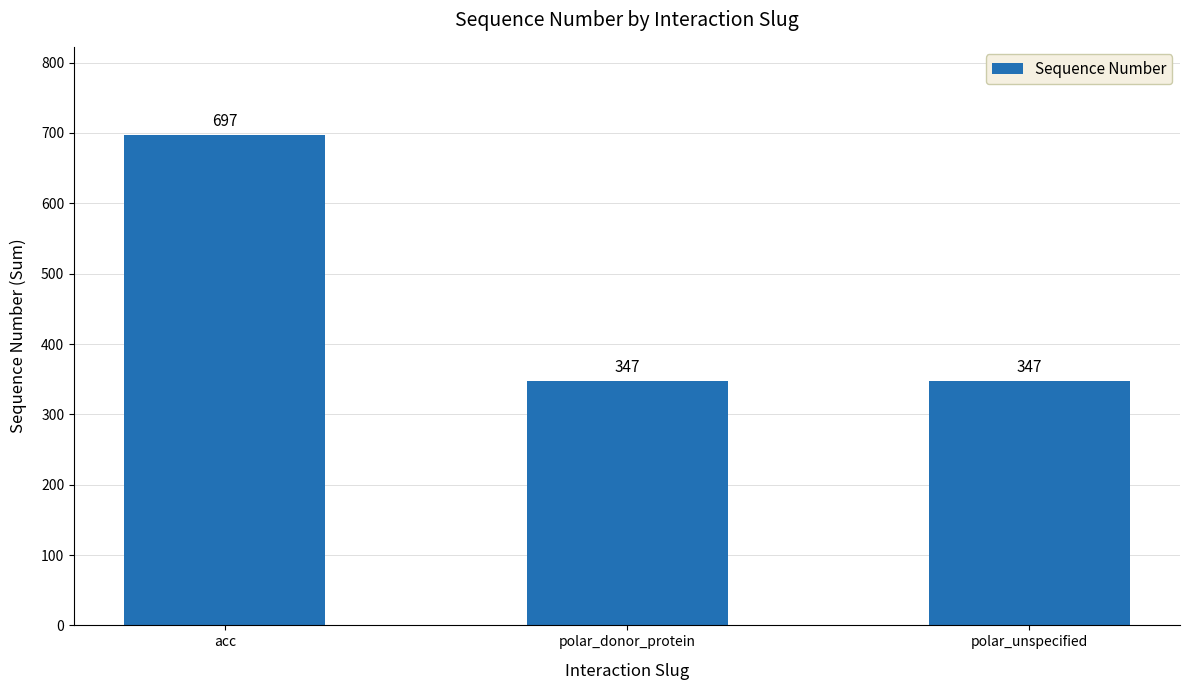

Reading left to right, list all the values displayed in this chart.

acc=697	polar_donor_protein=347	polar_unspecified=347